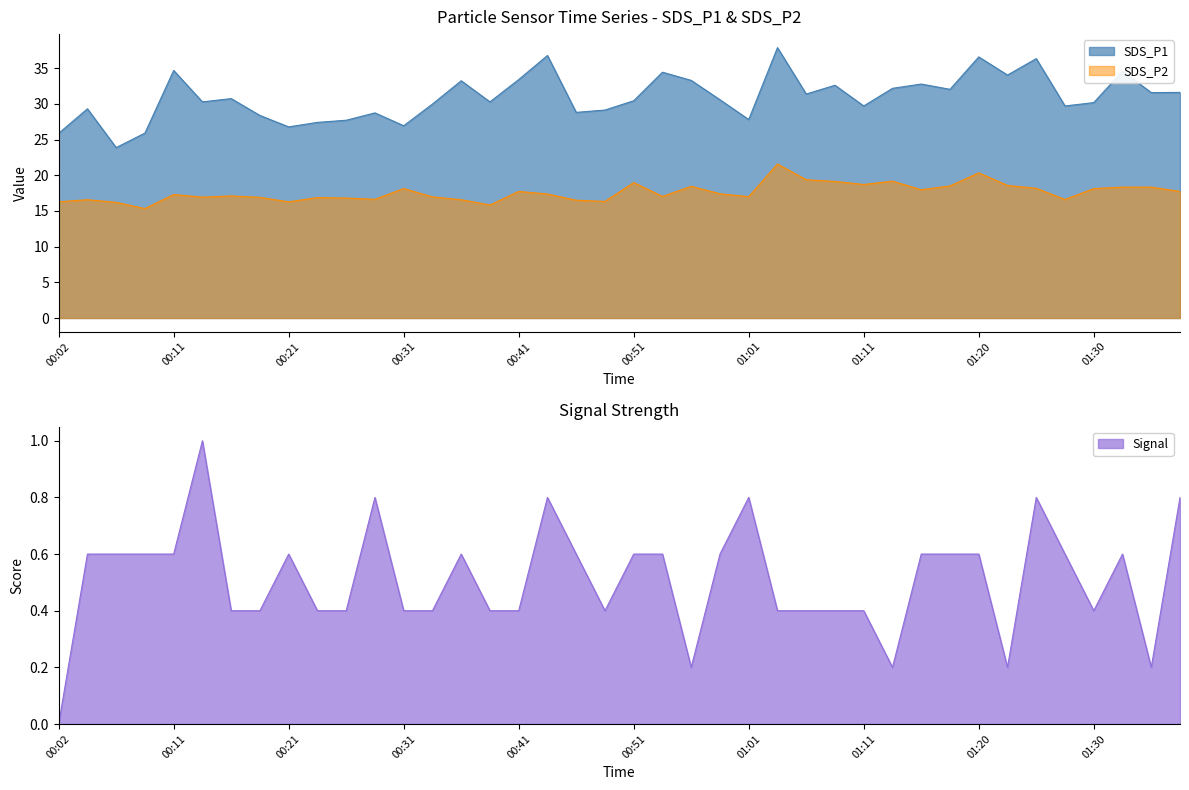

At how many categories does at least one series exceed 22?

40